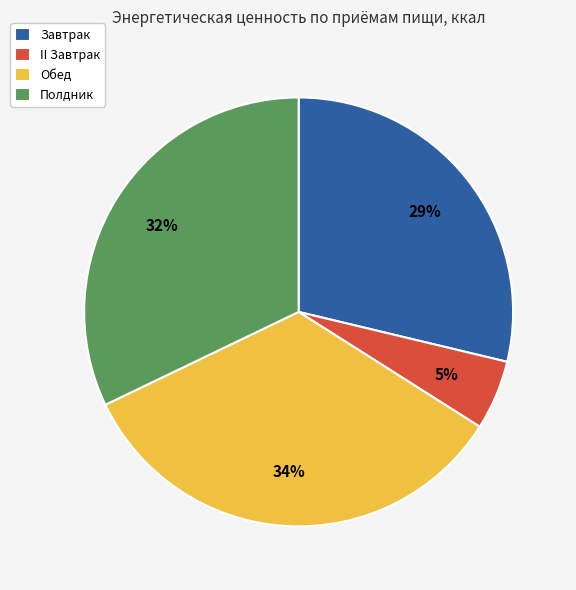

The Обед slice represents 34% of the pie. True or false?

True